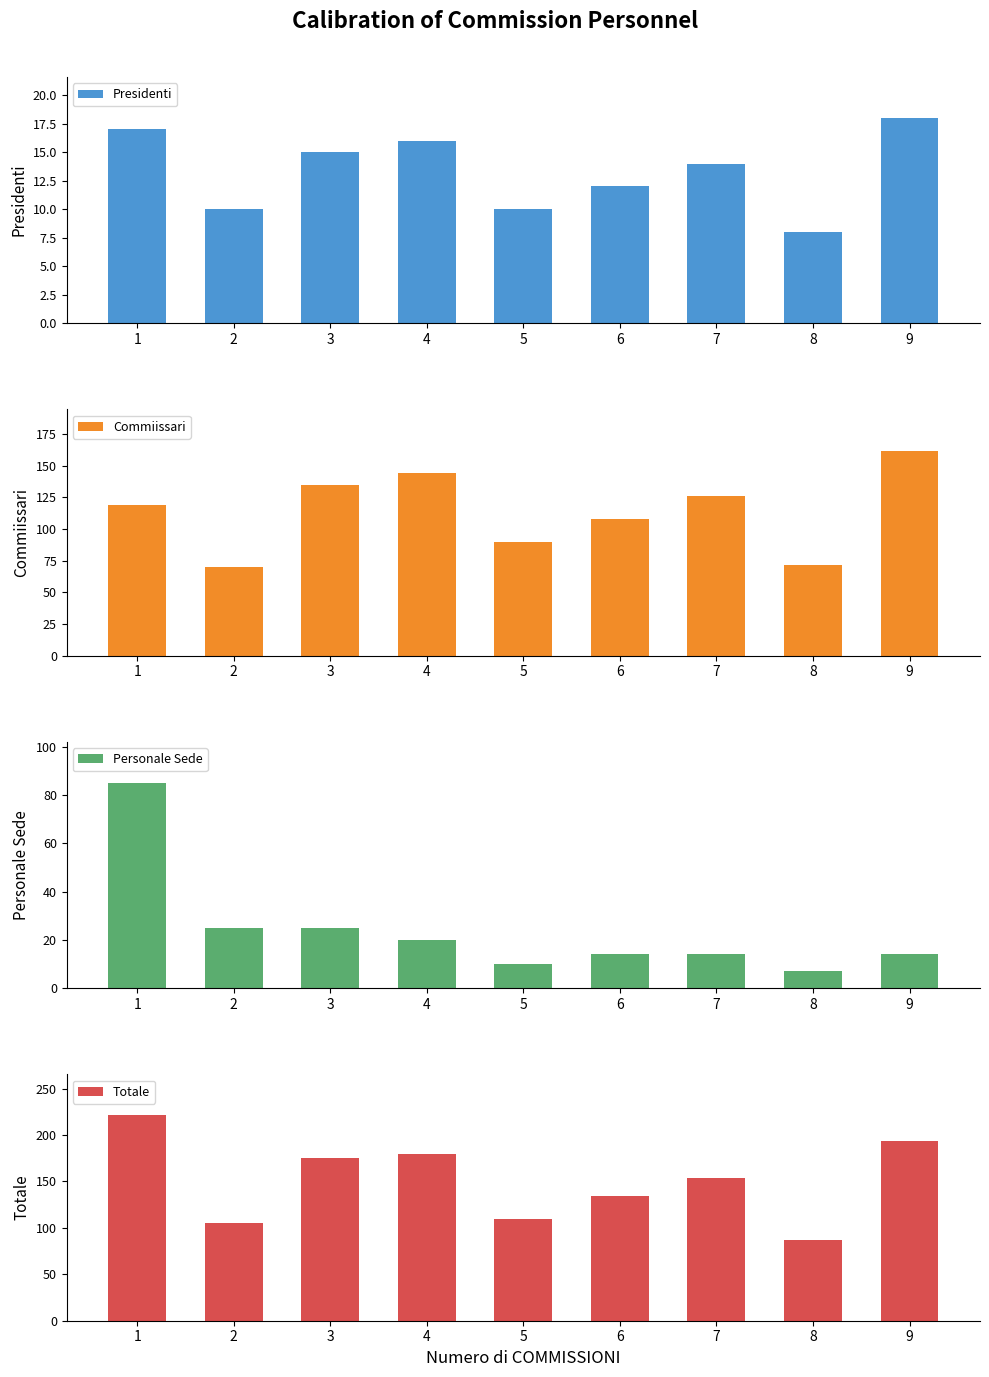

Does the chart contain stacked bars?

No